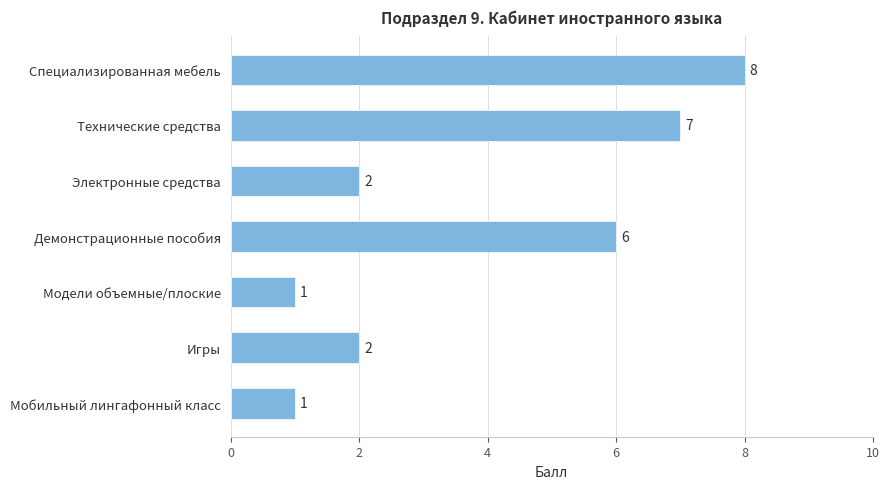

Reading bottom to top, list all the values displayed in this chart.

1	2	1	6	2	7	8